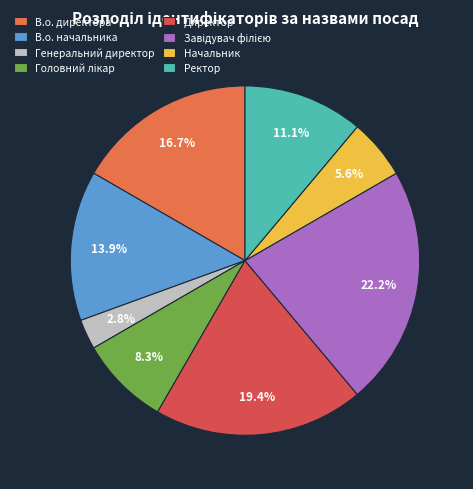

How many slices are in this pie chart?

8